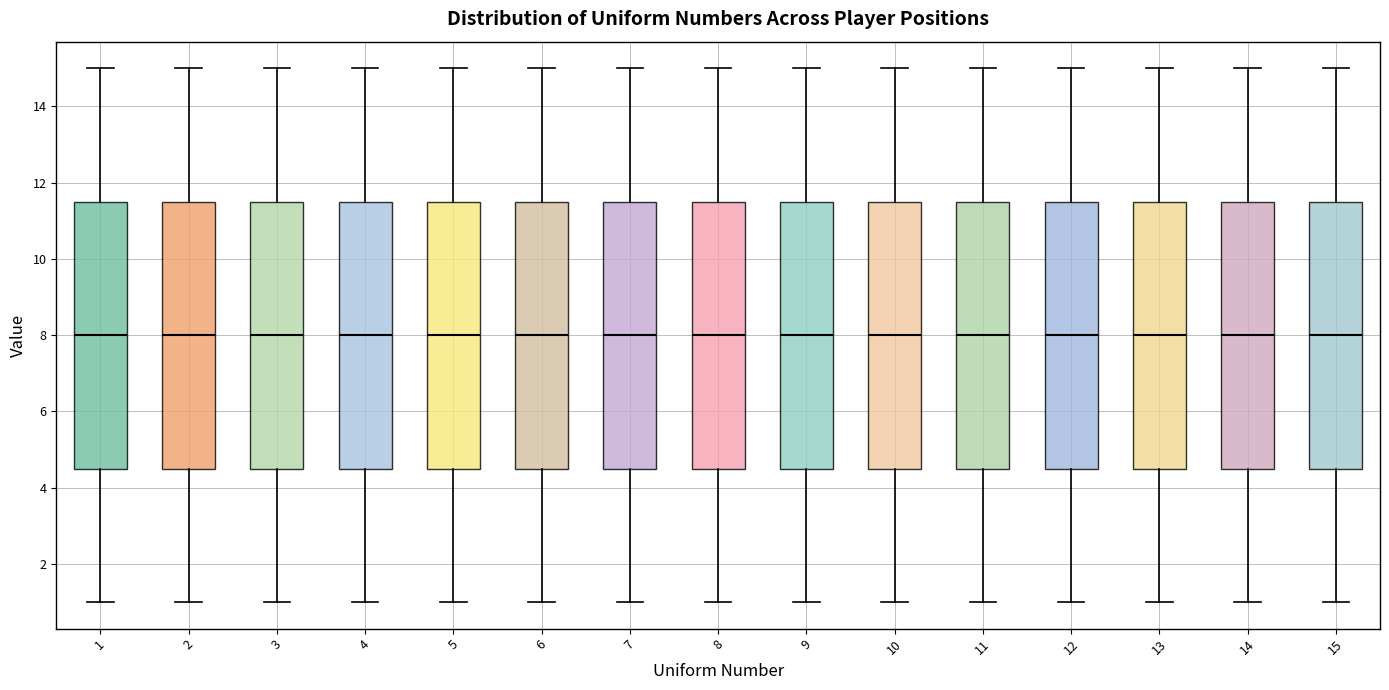

Reading left to right, transcribe this box plot: for each box, give where its median line is, the range the box spans, and where its two whiskers end, as read against the y-axis. The values are not printed on the chart, so give them approximately, as read against the axis.

1: median 8.0, box 4.6 to 11.6, whiskers 1.0 to 15.0
2: median 8.0, box 4.6 to 11.6, whiskers 1.0 to 15.0
3: median 8.0, box 4.6 to 11.6, whiskers 1.0 to 15.0
4: median 8.0, box 4.6 to 11.6, whiskers 1.0 to 15.0
5: median 8.0, box 4.6 to 11.6, whiskers 1.0 to 15.0
6: median 8.0, box 4.6 to 11.6, whiskers 1.0 to 15.0
7: median 8.0, box 4.6 to 11.6, whiskers 1.0 to 15.0
8: median 8.0, box 4.6 to 11.6, whiskers 1.0 to 15.0
9: median 8.0, box 4.6 to 11.6, whiskers 1.0 to 15.0
10: median 8.0, box 4.6 to 11.6, whiskers 1.0 to 15.0
11: median 8.0, box 4.6 to 11.6, whiskers 1.0 to 15.0
12: median 8.0, box 4.6 to 11.6, whiskers 1.0 to 15.0
13: median 8.0, box 4.6 to 11.6, whiskers 1.0 to 15.0
14: median 8.0, box 4.6 to 11.6, whiskers 1.0 to 15.0
15: median 8.0, box 4.6 to 11.6, whiskers 1.0 to 15.0